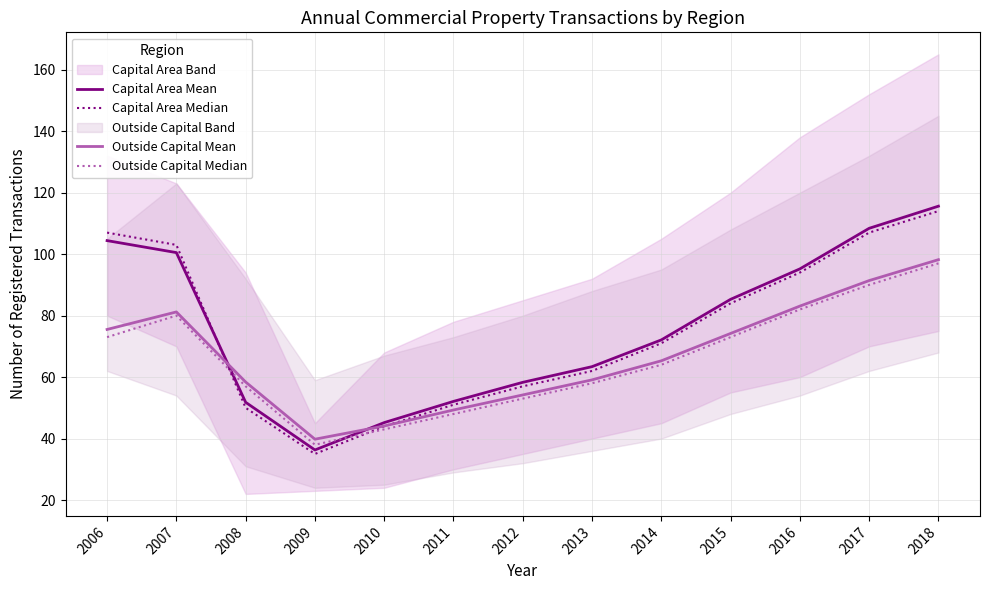

How many intersections are there between Outside Capital Mean and Capital Area Median?

2